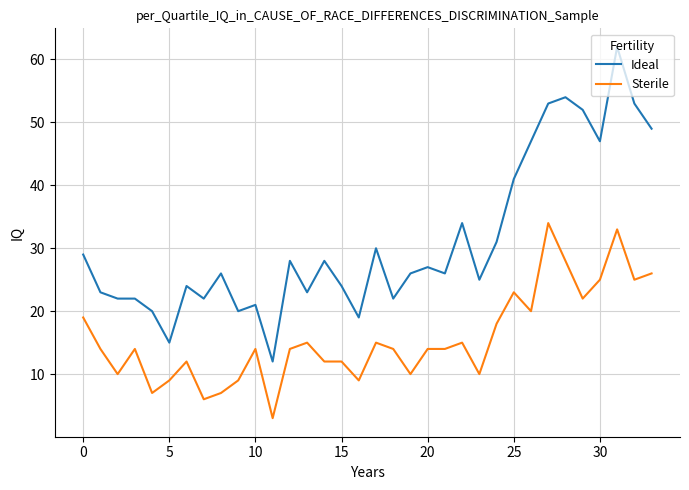

Is this an area chart (filled region under the line)?

No